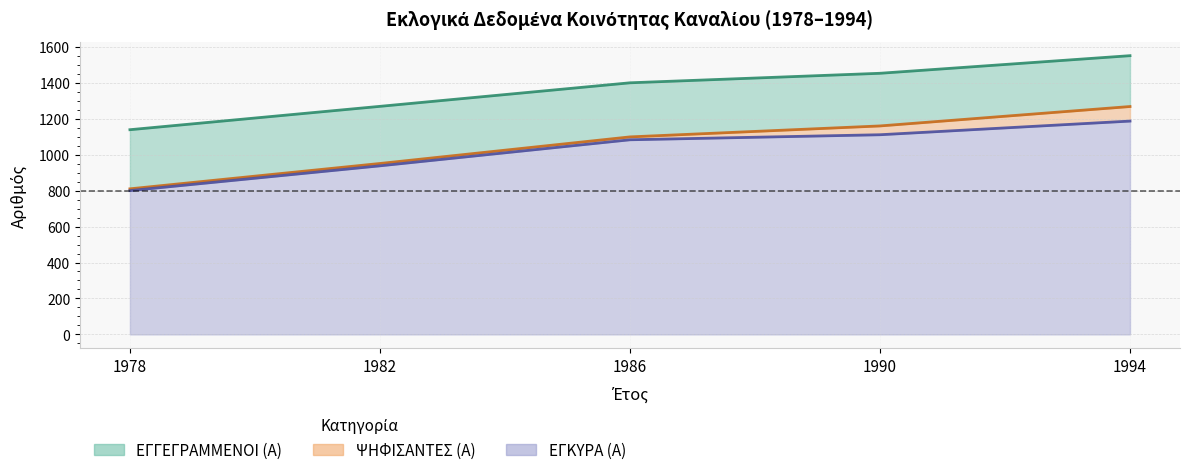

What is the smallest value displayed?

800